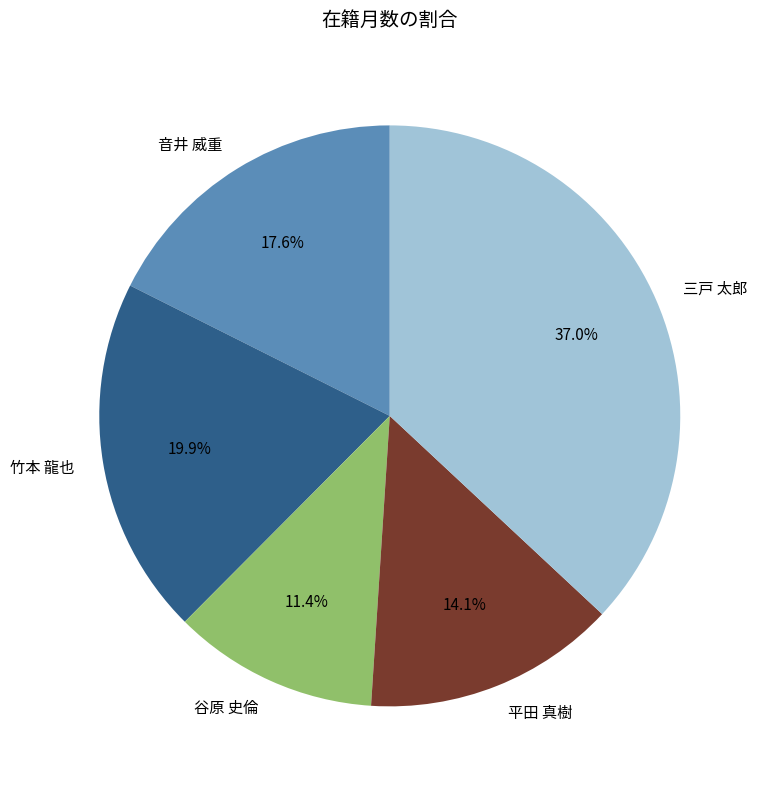

Combined, do 三戸 太郎 and 平田 真樹 account for over 50%?

Yes